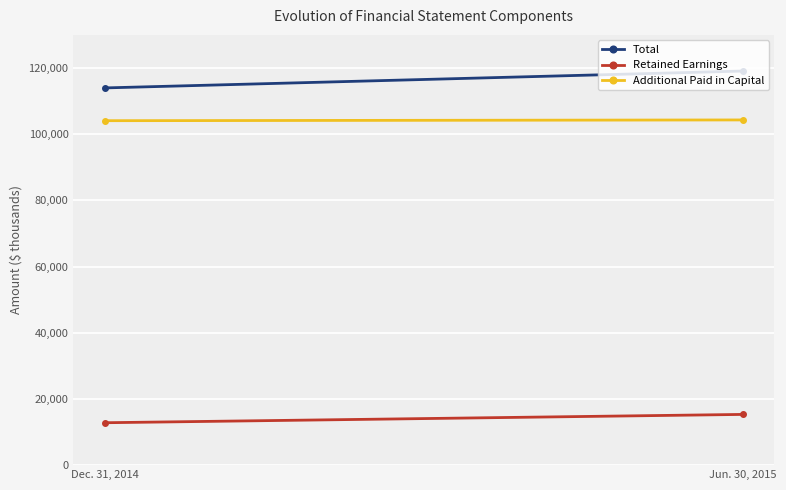

Between Jun. 30, 2015 and Dec. 31, 2014, which is larger?

Jun. 30, 2015